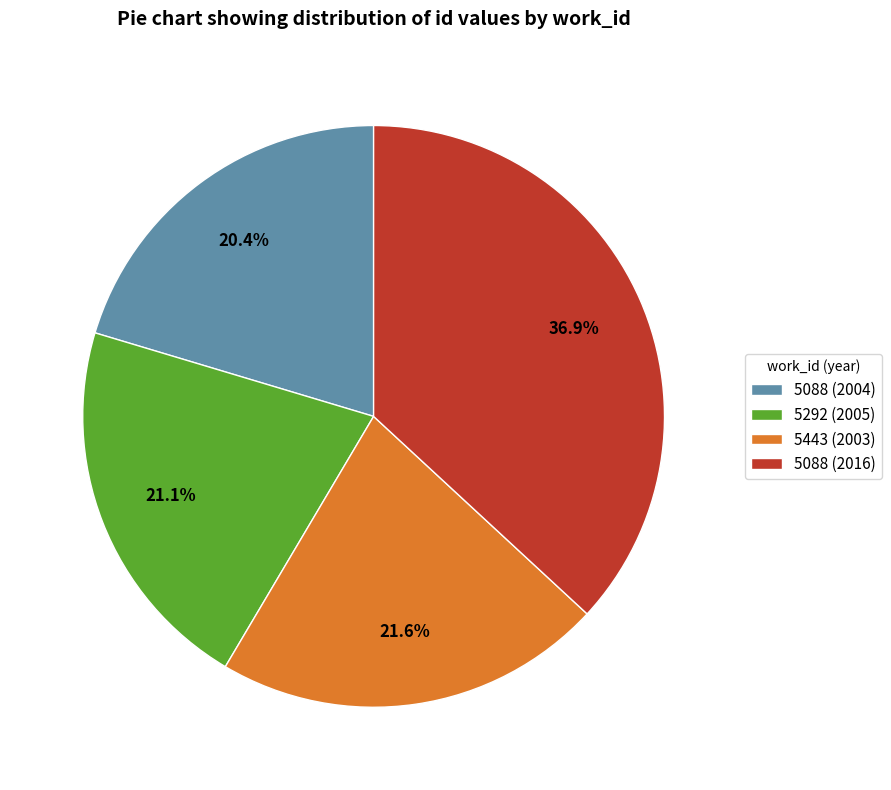

Which slice is the largest?

5088 (2016)